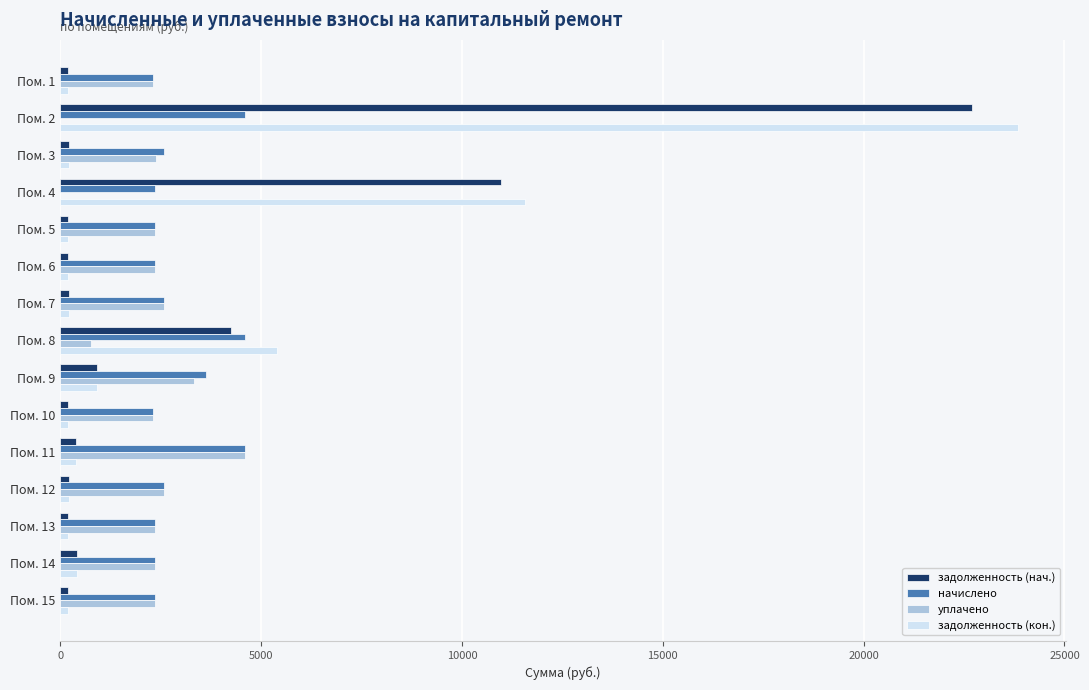

Is the value of задолженность (кон.) at Пом. 8 greater than the value of начислено at Пом. 3?

Yes